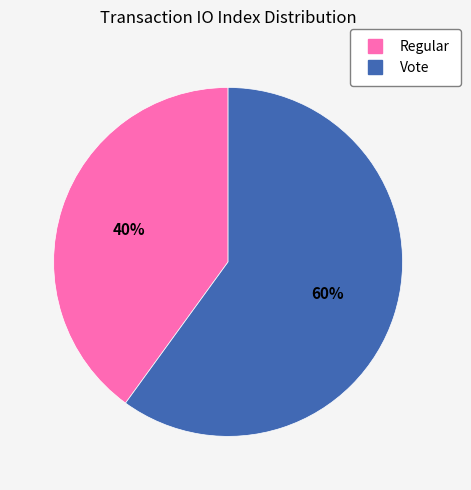

How many slices are in this pie chart?

2